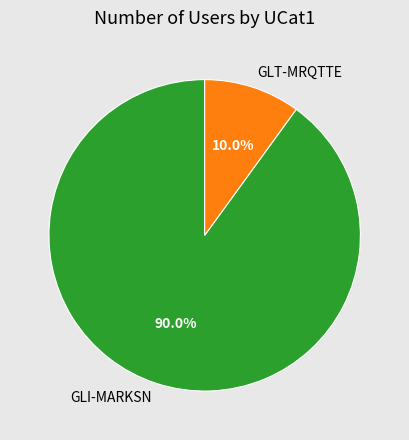

To the nearest percent, what is the difference between the GLT-MRQTTE and GLI-MARKSN slice percentages?

80%